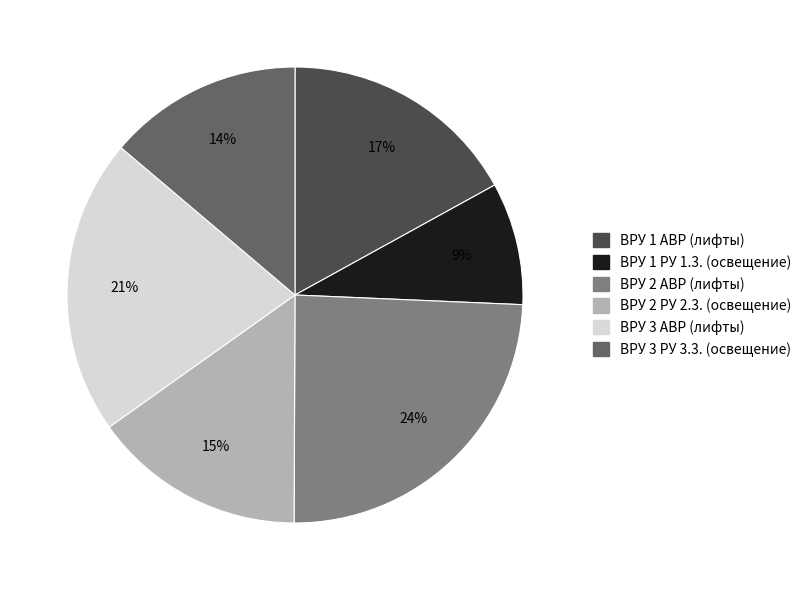

To the nearest percent, what is the difference between the ВРУ 3 РУ 3.3. (освещение) and ВРУ 2 РУ 2.3. (освещение) slice percentages?

1%